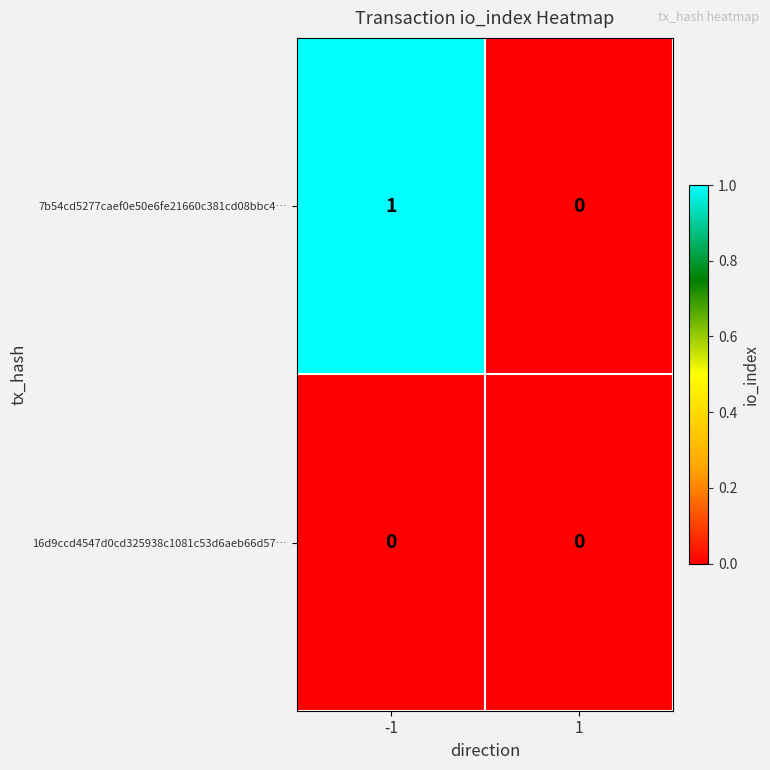

Which series has the largest total across all categories?

7b54cd5277caef0e50e6fe21660c381cd08bbc4…